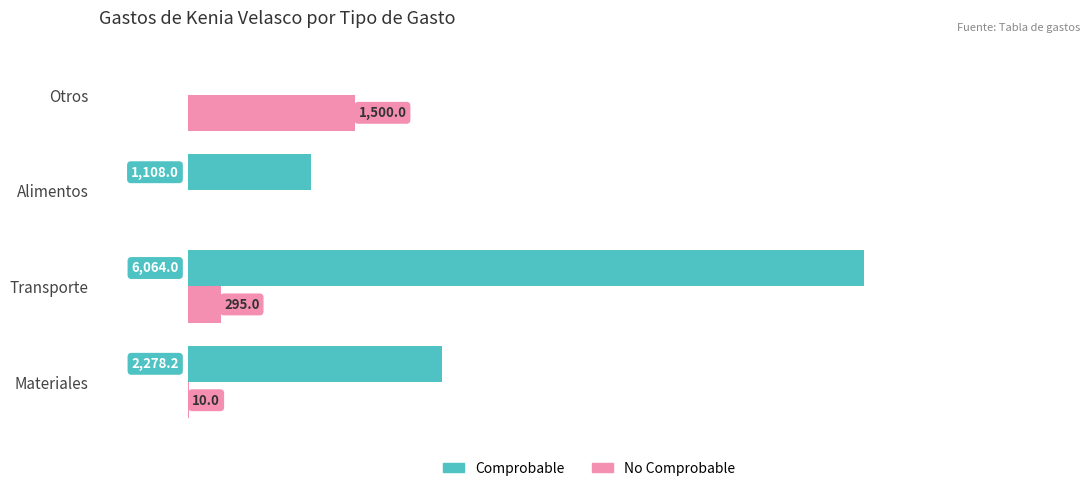

Where is Comprobable nearest to the value 3032?

Materiales